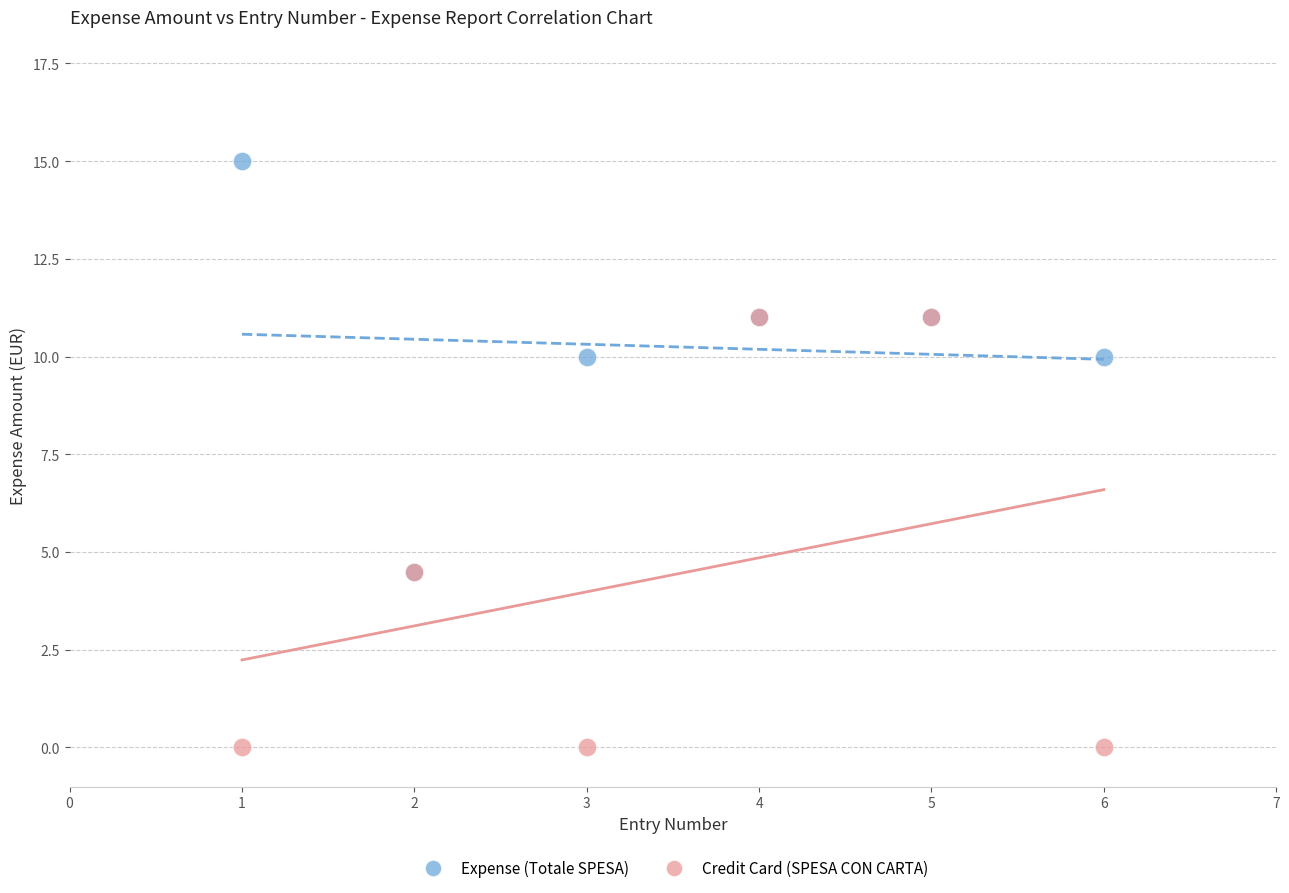

What are all the series names shown in the legend?

Expense (Totale SPESA), Credit Card (SPESA CON CARTA)